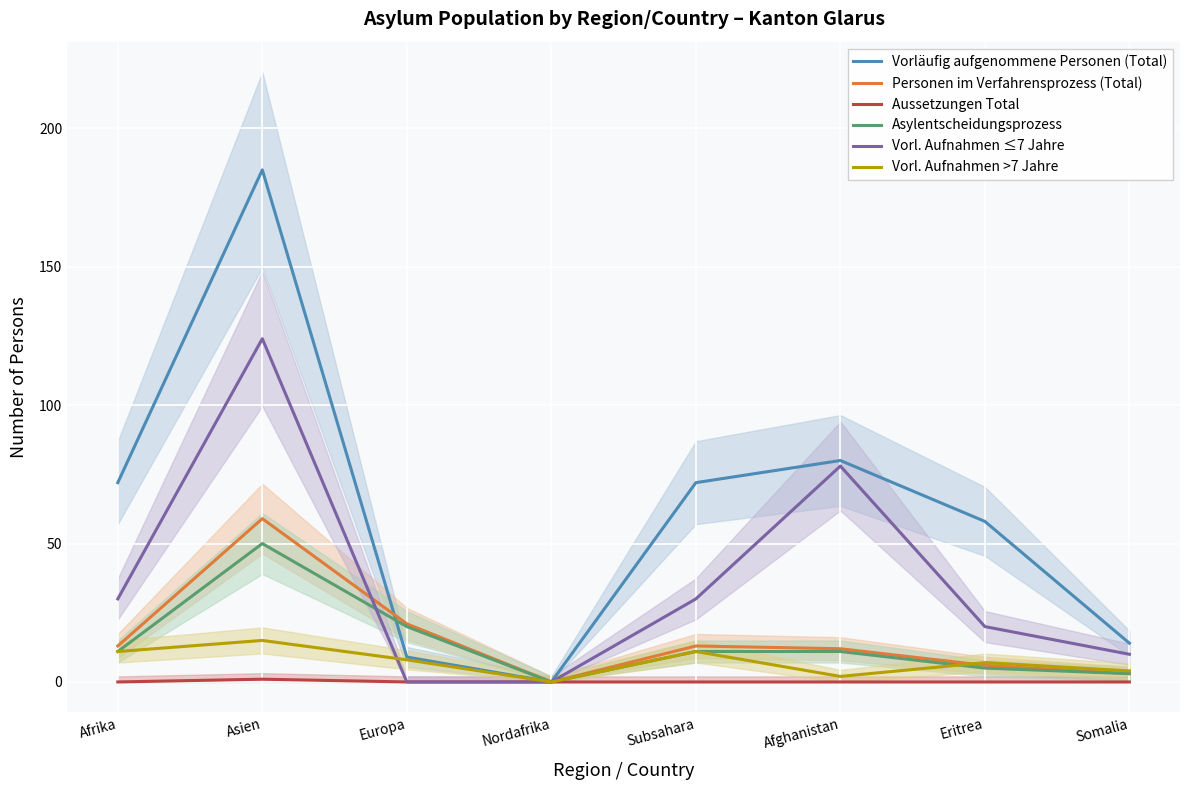

Is it true that Personen im Verfahrensprozess (Total) equals 6 at Eritrea?

True